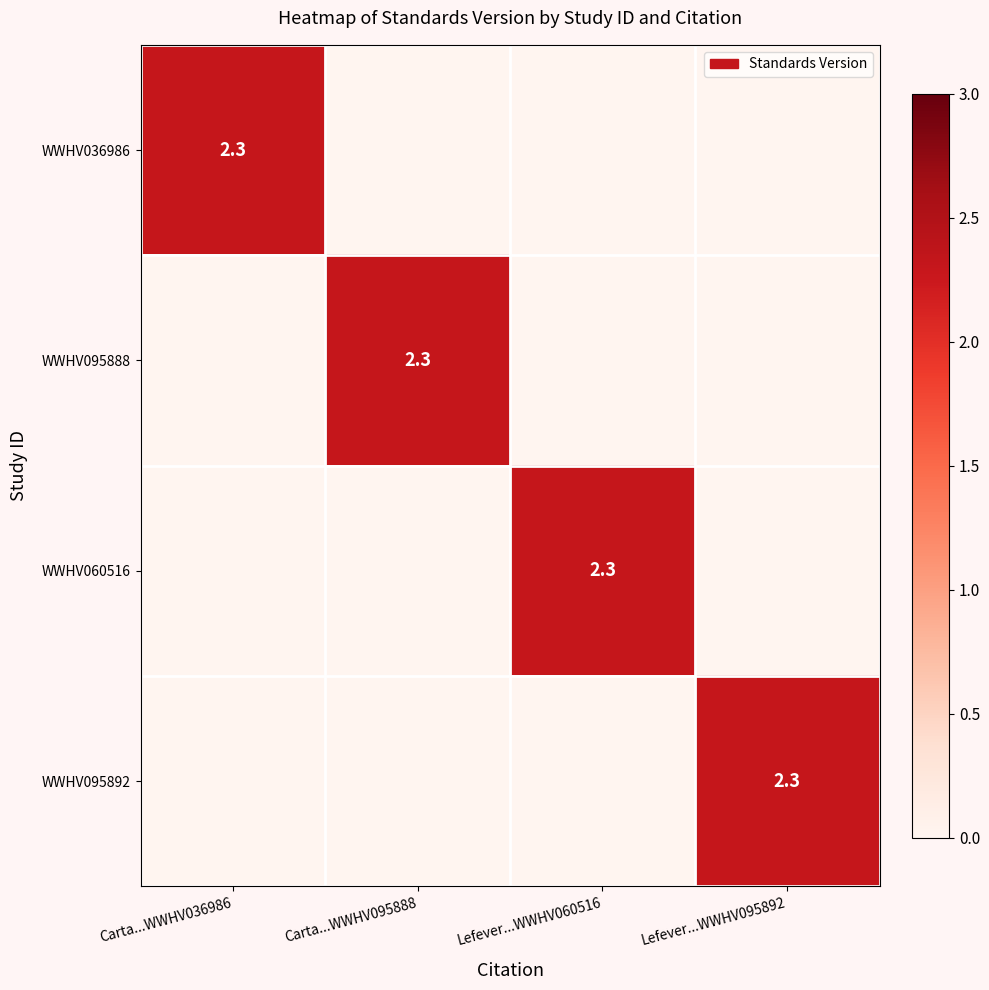

Rank the categories by WWHV060516 value from lowest to highest.

Carta...WWHV036986, Carta...WWHV095888, Lefever...WWHV095892, Lefever...WWHV060516